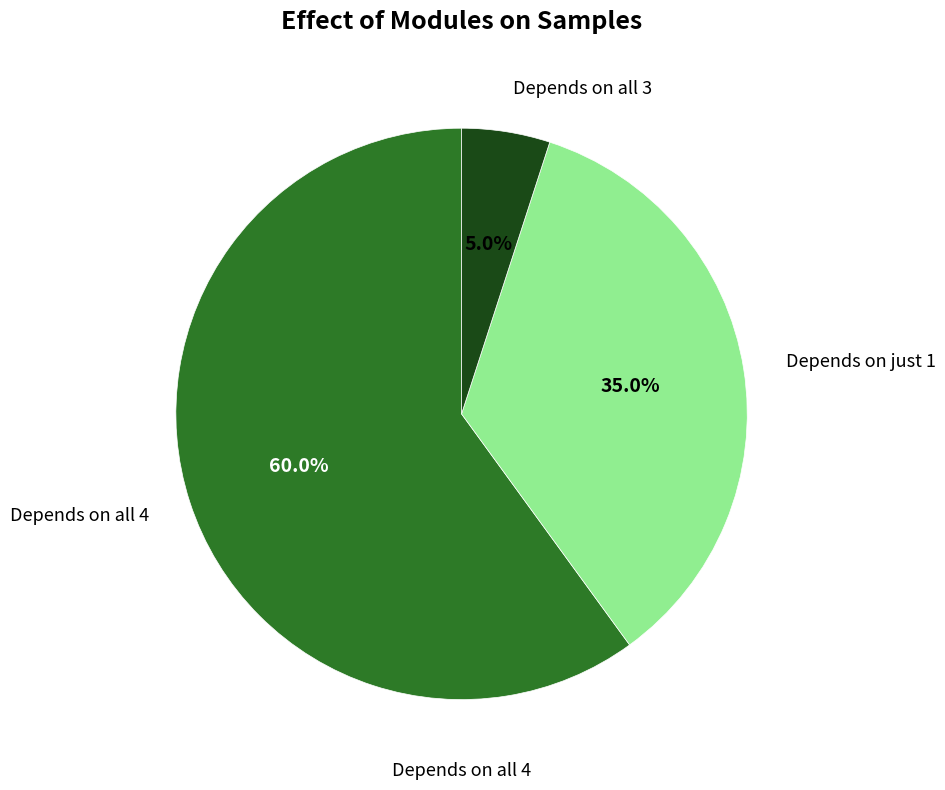

Is there any slice that represents more than half of the pie?

Yes